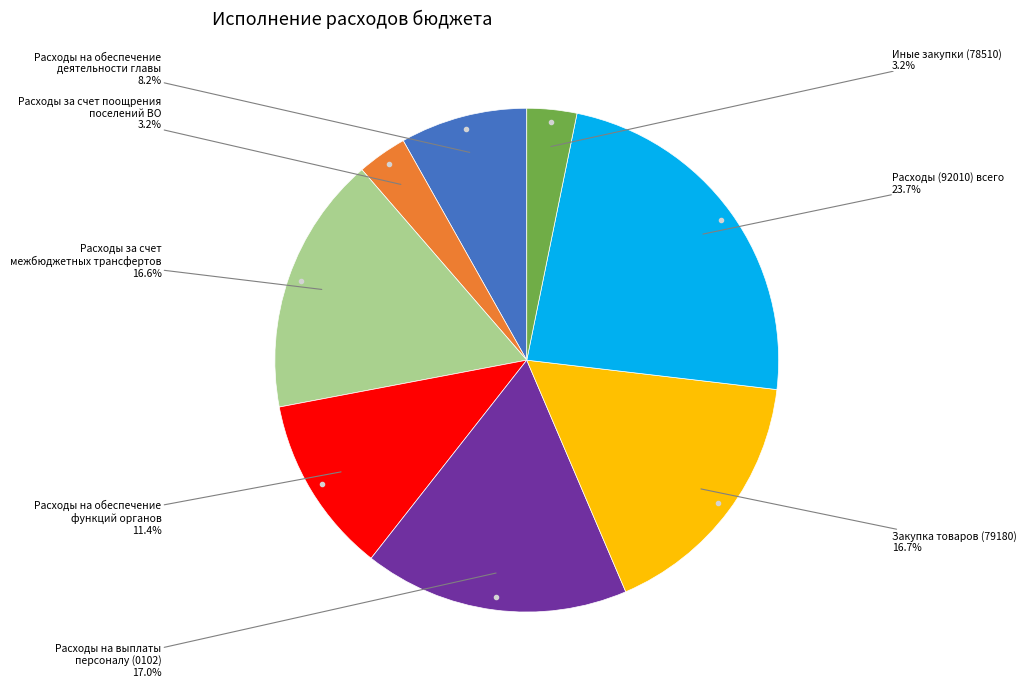

Is there any slice that represents more than half of the pie?

No